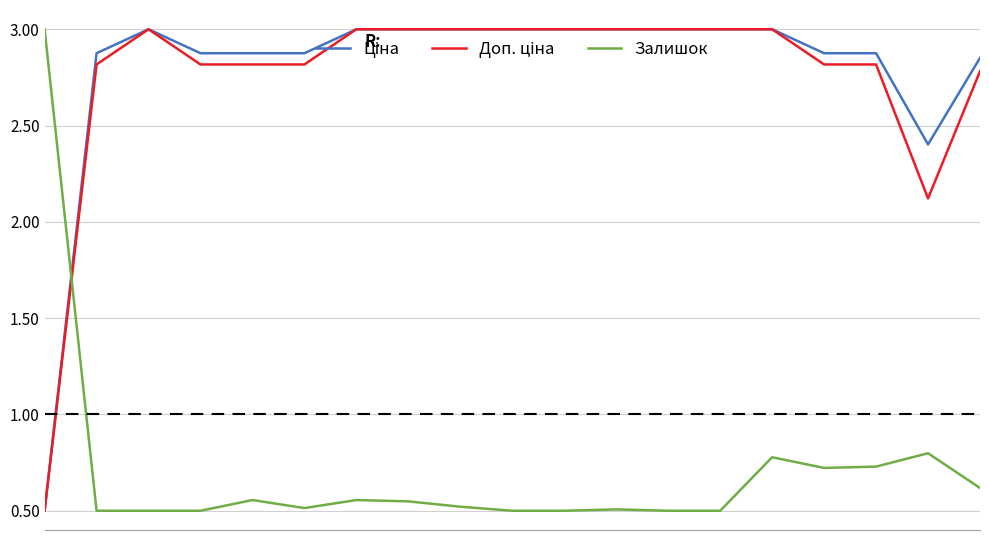

At which category does Ціна reach its first local valley?

17